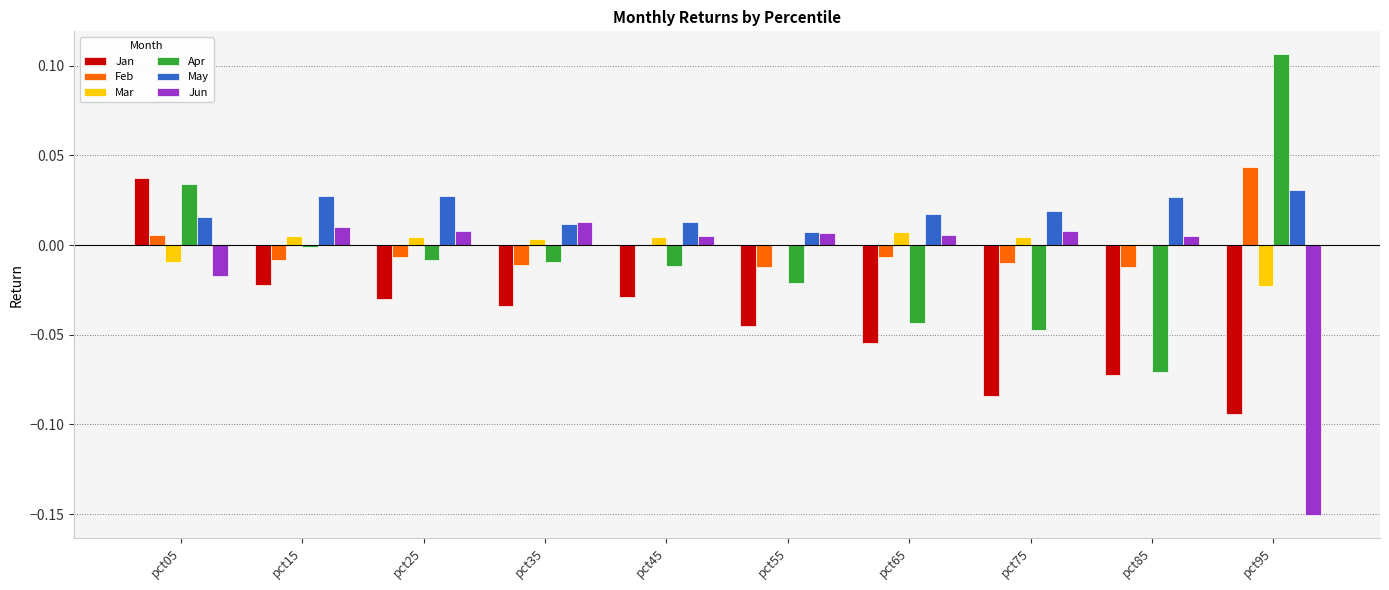

At which label does Apr reach its peak?

pct95